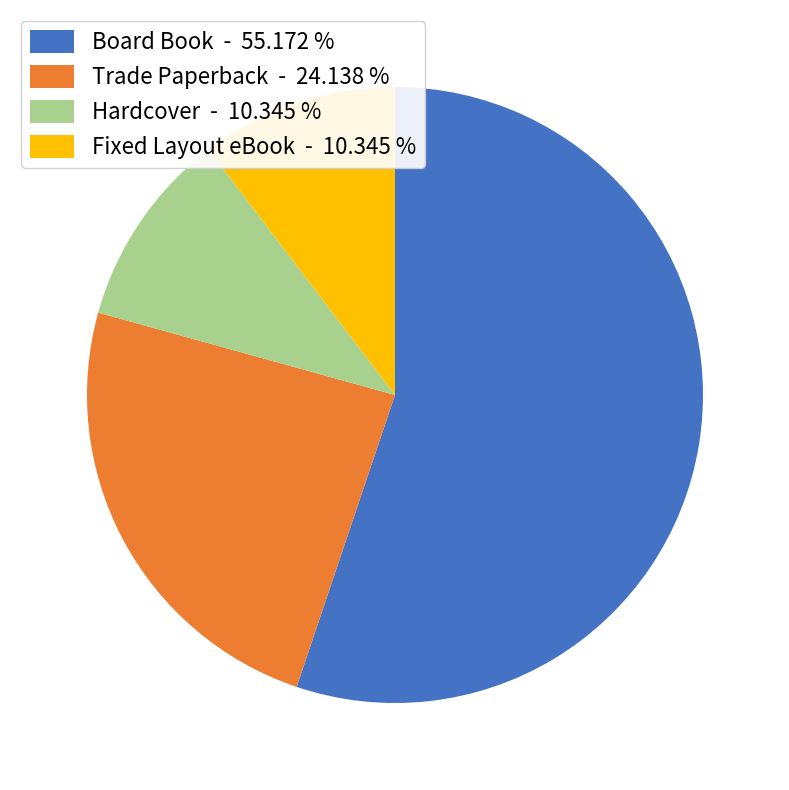

Between Trade Paperback - 24.138 % and Hardcover - 10.345 %, which is larger?

Trade Paperback - 24.138 %